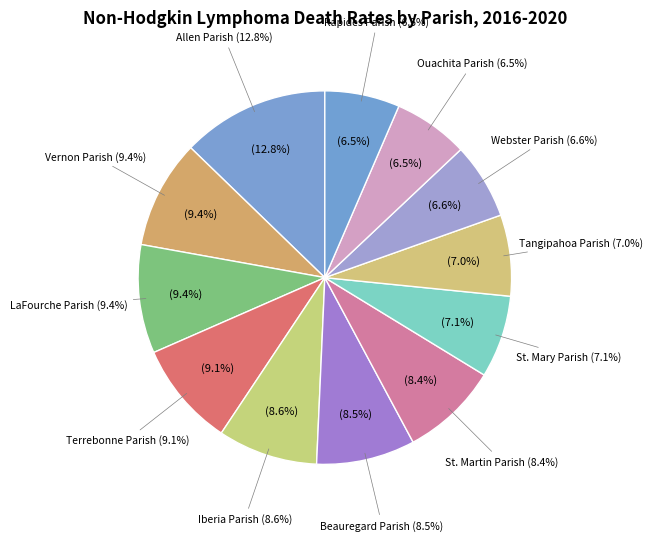

Which category has the biggest portion of the pie?

Allen Parish